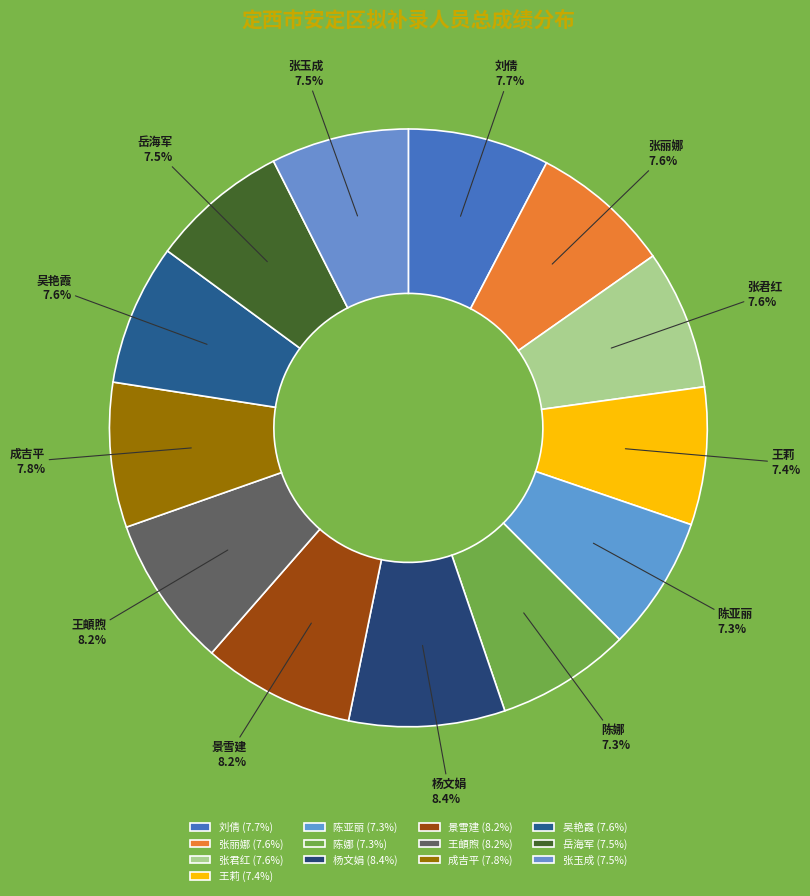

How many slices are in this pie chart?

13